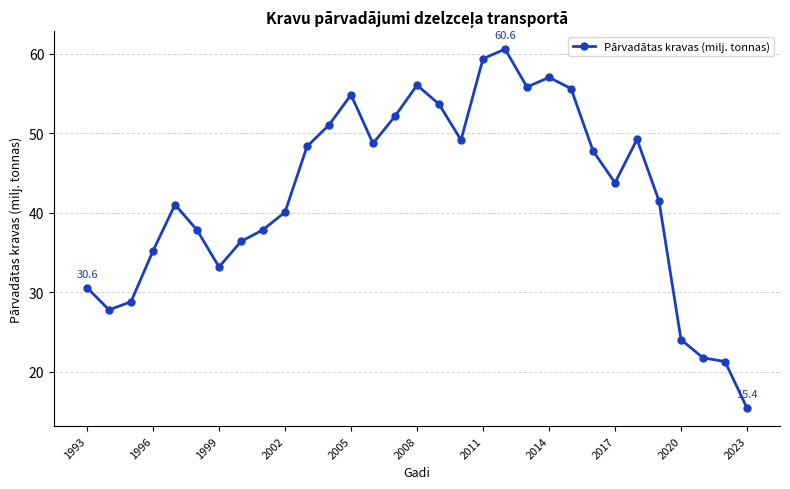

What is the smallest value displayed?

15.4